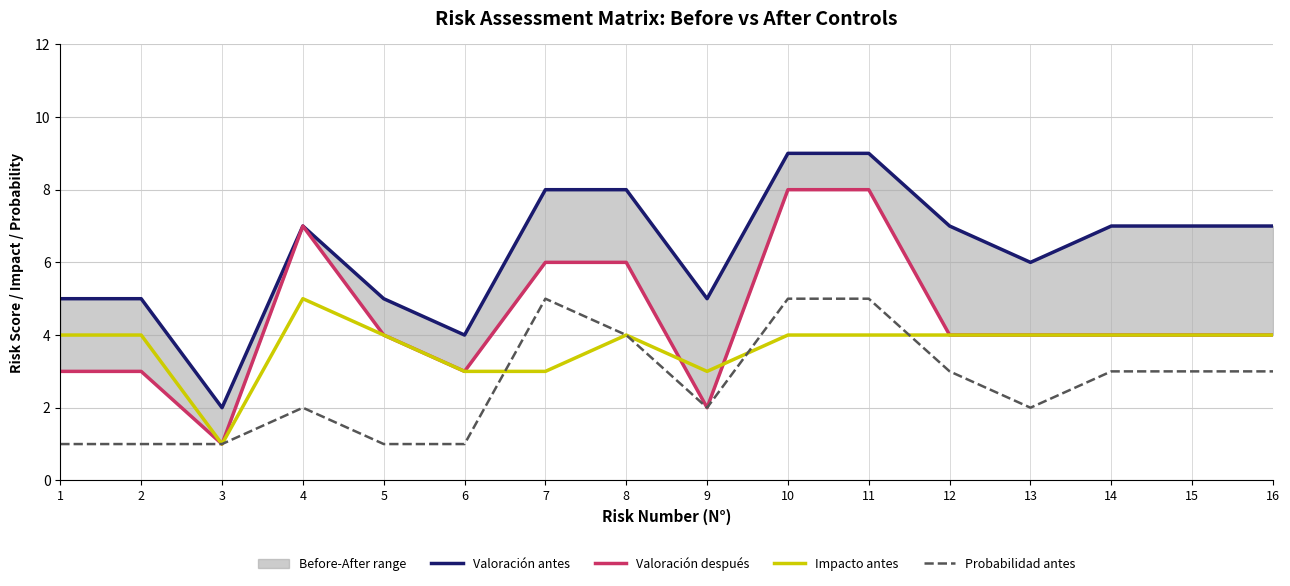

Count the Impacto antes values in the range 4 to 5.

12